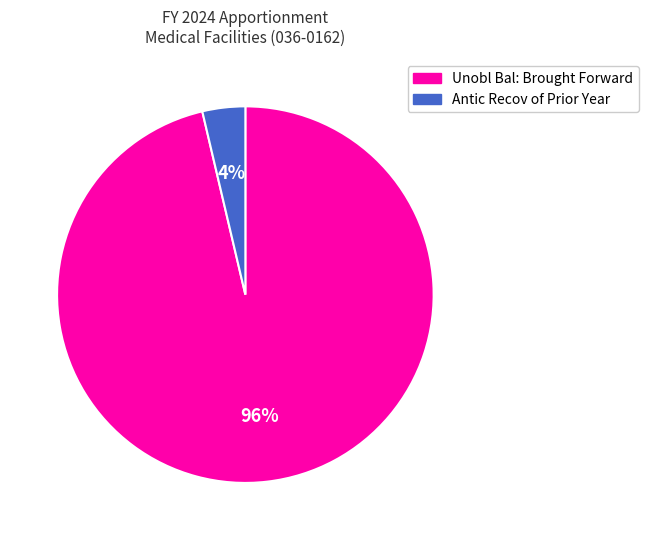

To the nearest percent, what is the average slice percentage?

50%